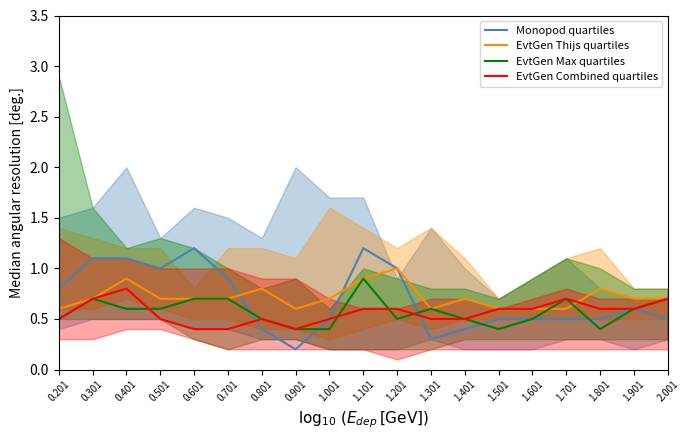

What is the difference between the second highest and minimum values in the Monopod quartiles series?

1.0